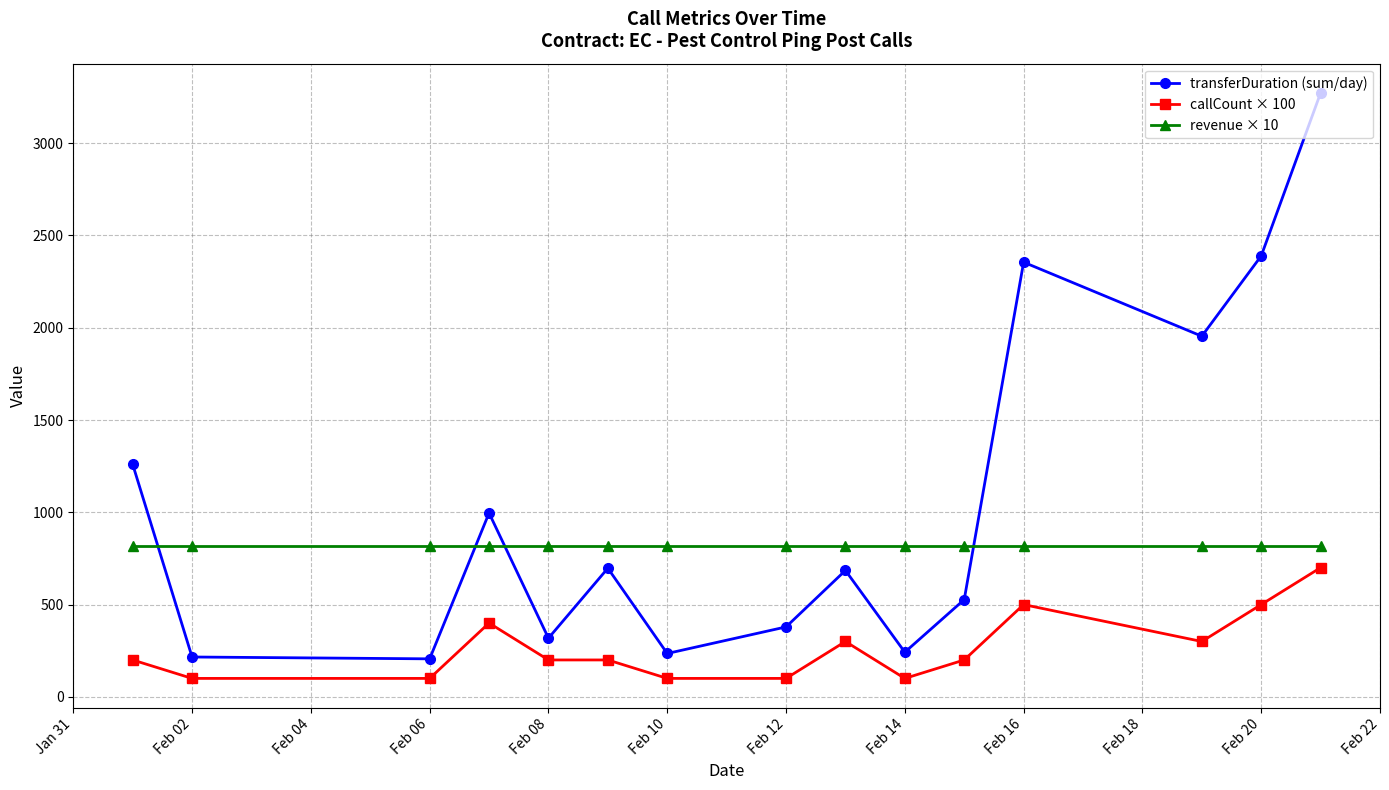

What is the greatest value displayed?

3272